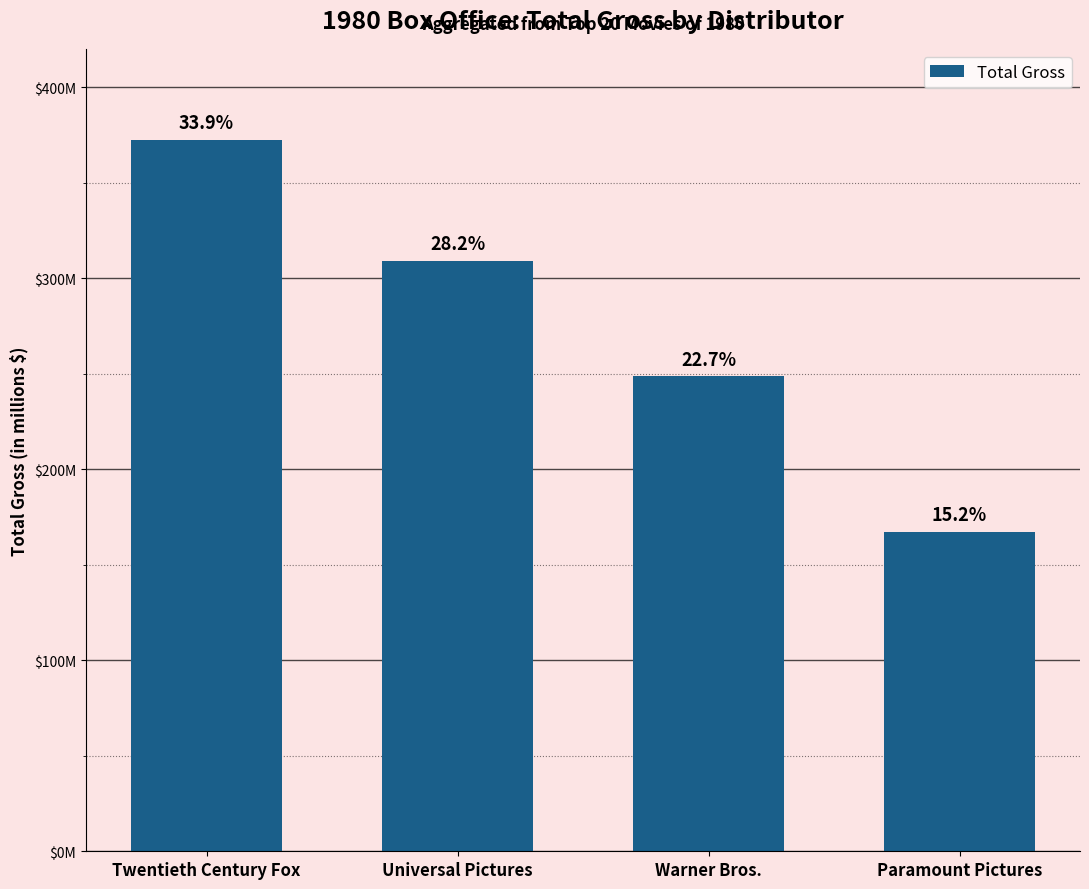

Does the chart contain any negative values?

No